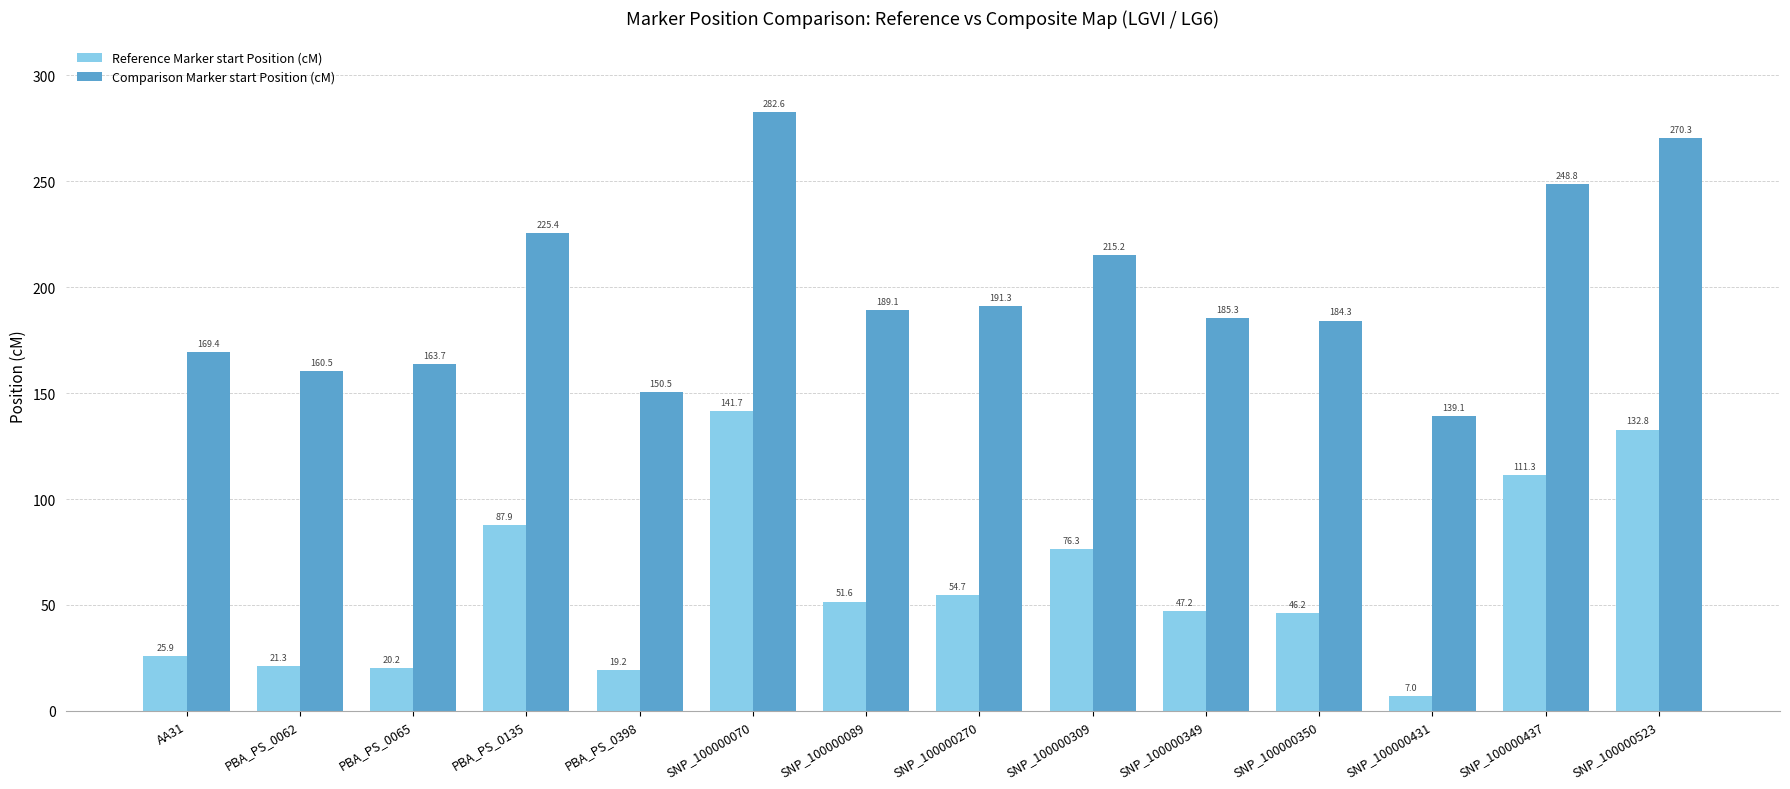

True or false: Comparison Marker start Position (cM) has a value of 270.3 at SNP_100000523.

True